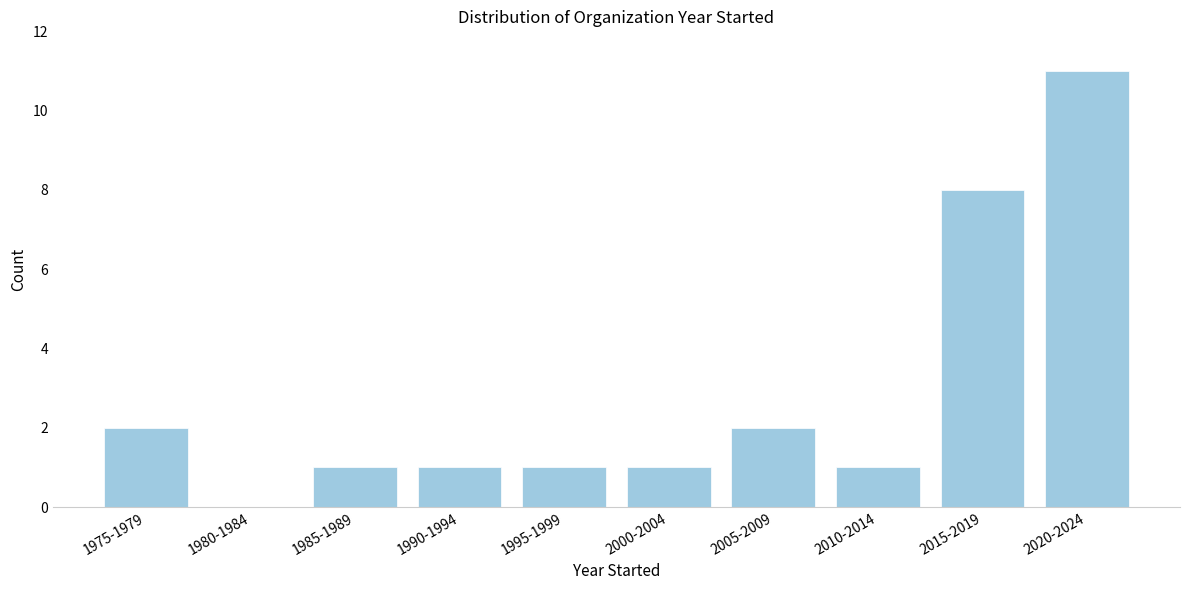

Reading right to left, extract all data points from this chart.

2020-2024=11	2015-2019=8	2010-2014=1	2005-2009=2	2000-2004=1	1995-1999=1	1990-1994=1	1985-1989=1	1980-1984=0	1975-1979=2